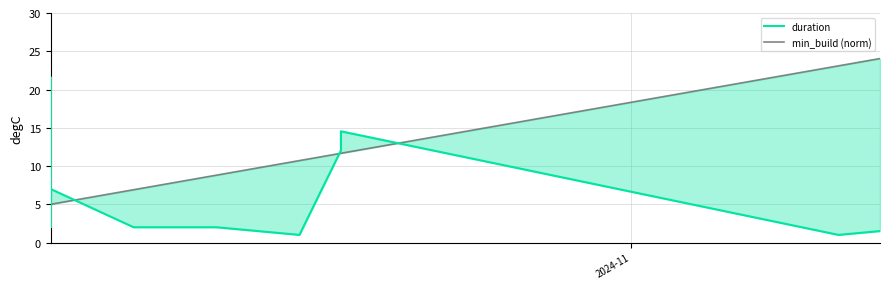

Is the value of duration at 37 greater than the value of min_build (norm) at 8?

Yes